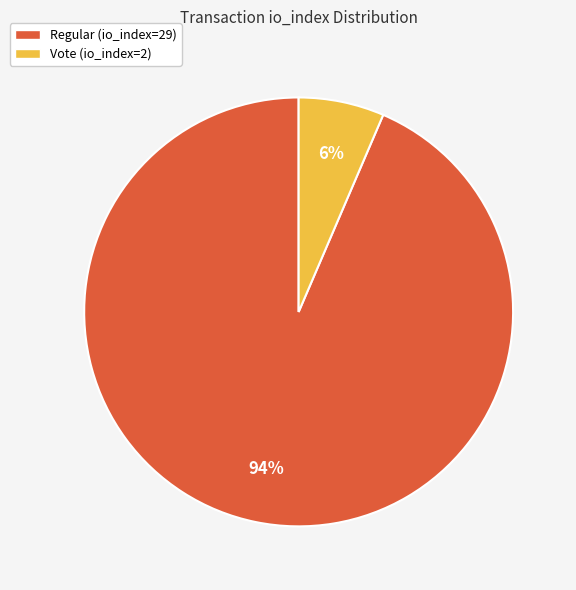

To the nearest percent, what is the combined percentage of Vote (io_index=2) and Regular (io_index=29)?

100%